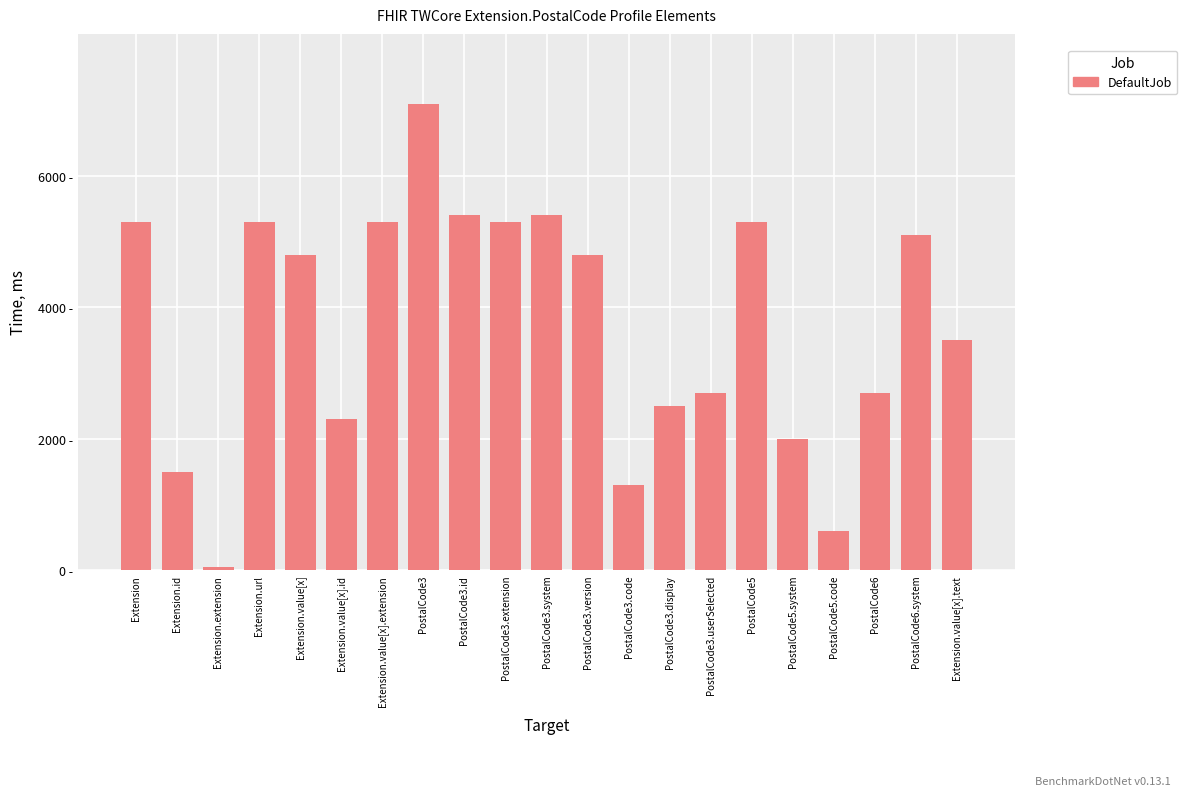

Rank the categories by value from highest to lowest.

PostalCode3, PostalCode3.id, PostalCode3.system, Extension, Extension.url, Extension.value[x].extension, PostalCode3.extension, PostalCode5, PostalCode6.system, Extension.value[x], PostalCode3.version, Extension.value[x].text, PostalCode3.userSelected, PostalCode6, PostalCode3.display, Extension.value[x].id, PostalCode5.system, Extension.id, PostalCode3.code, PostalCode5.code, Extension.extension